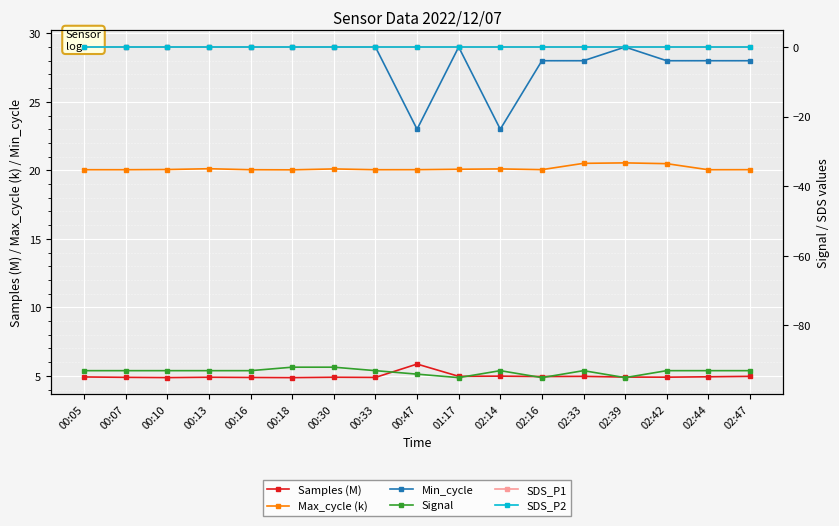

What is the sum of all Samples (M) values?

84.5